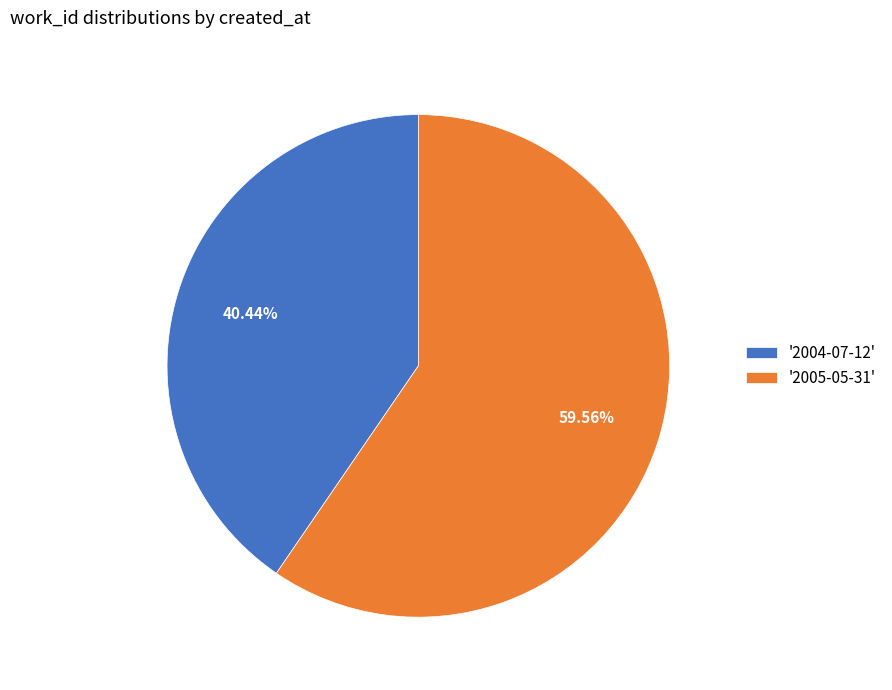

Approximately how many times larger is the value at '2005-05-31' compared to '2004-07-12'?

1.5